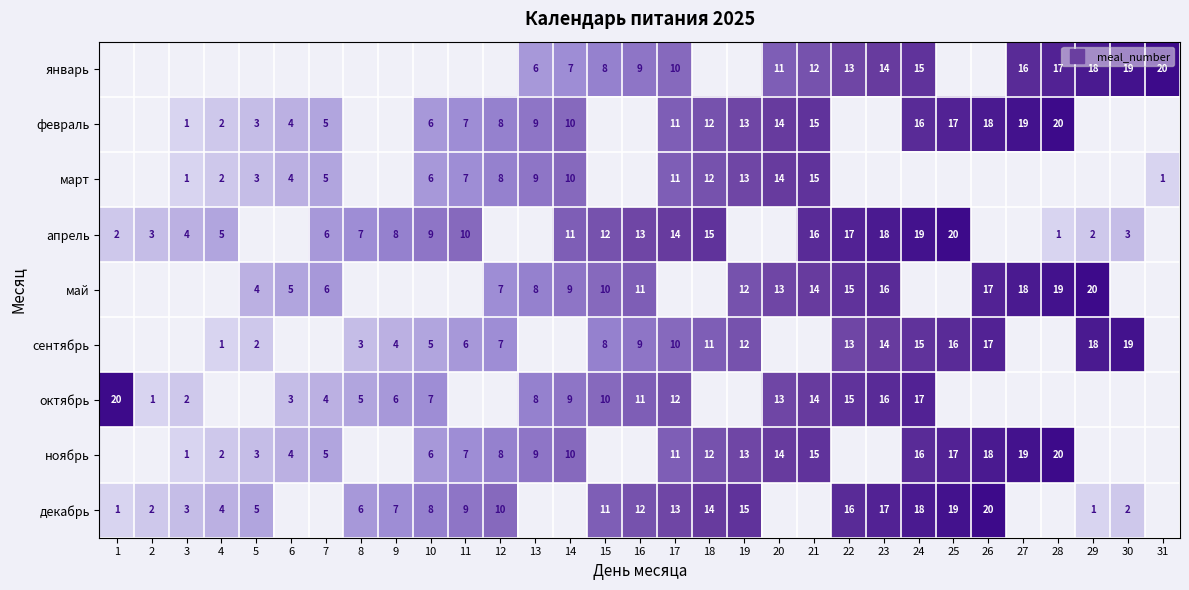

Is the value of январь at 29 greater than the value of март at 3?

Yes